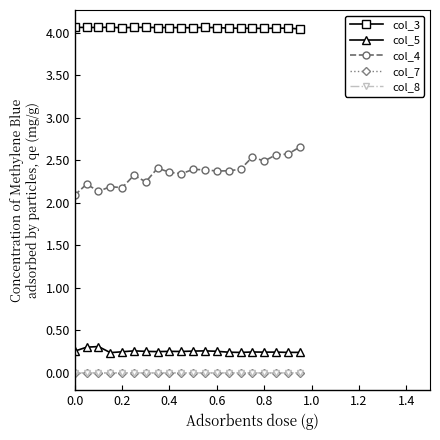

True or false: col_4 and col_5 intersect in this chart.

False